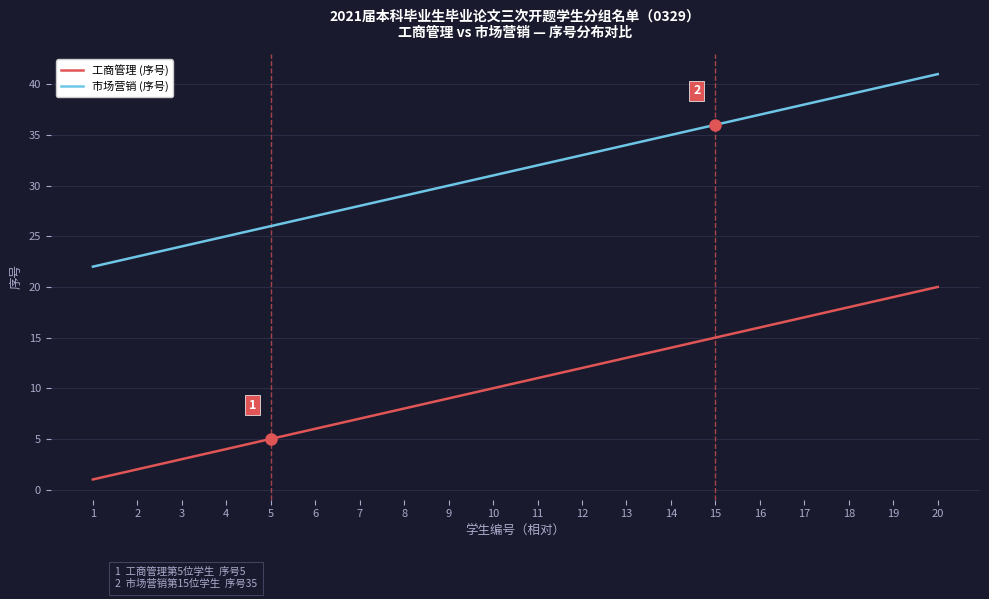

Reading left to right, extract all data points from this chart.

工商管理 (序号): 1	2	3	4	5	6	7	8	9	10	11	12	13	14	15	16	17	18	19	20
市场营销 (序号): 22	23	24	25	26	27	28	29	30	31	32	33	34	35	36	37	38	39	40	41